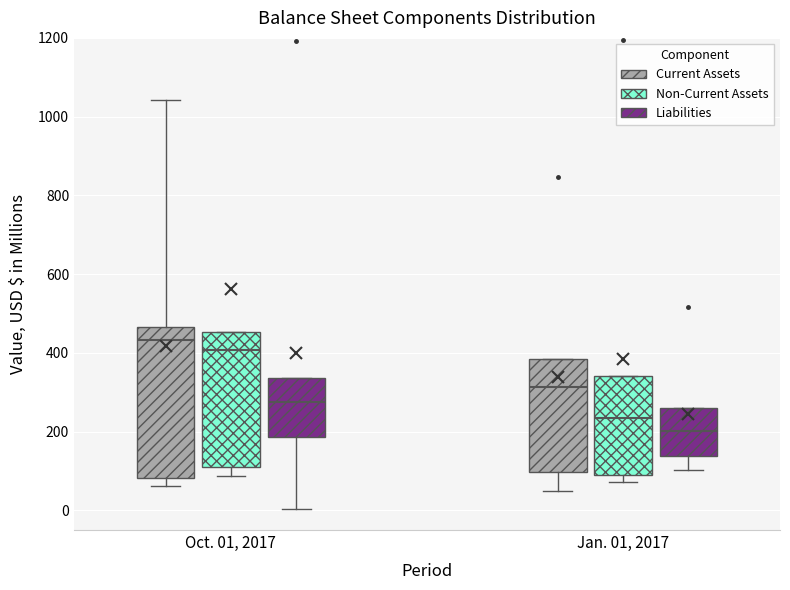

Which box is the tallest, from its lower edge to its upper edge?

Oct. 01, 2017 (Current Assets)